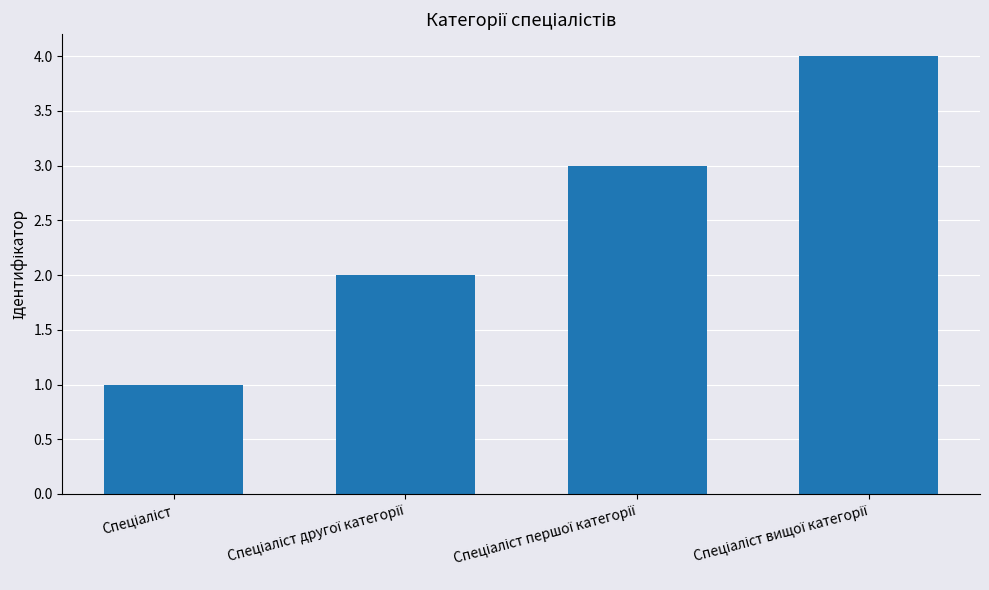

Does the chart contain any negative values?

No